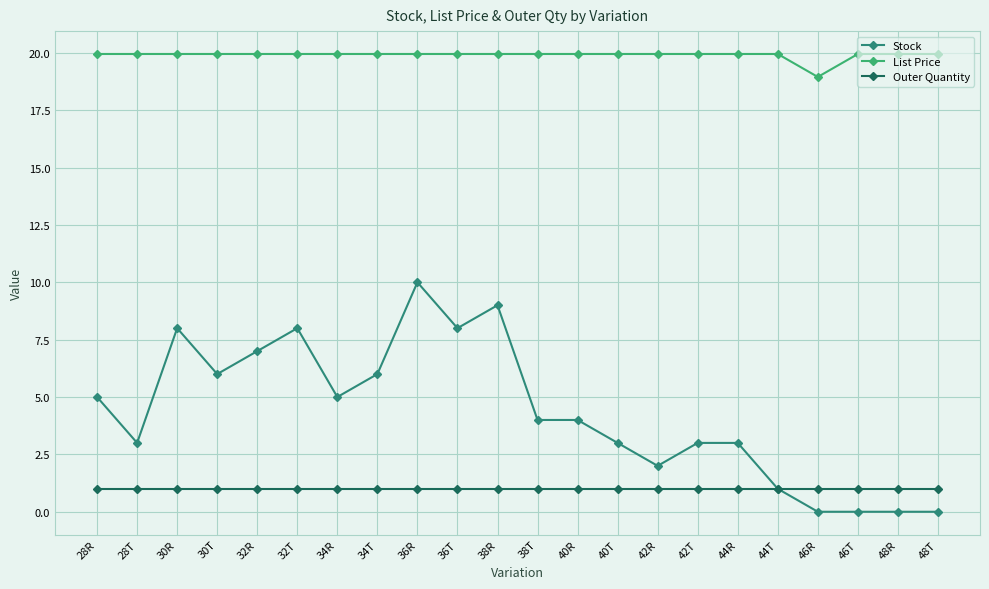

True or false: Stock has a value of 1.6 at 28T.

False